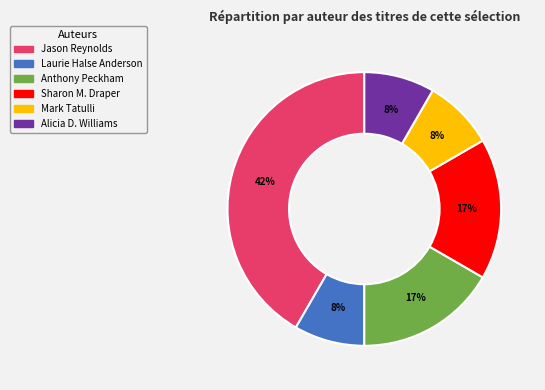

To the nearest percent, what is the combined percentage of Jason Reynolds and Alicia D. Williams?

50%